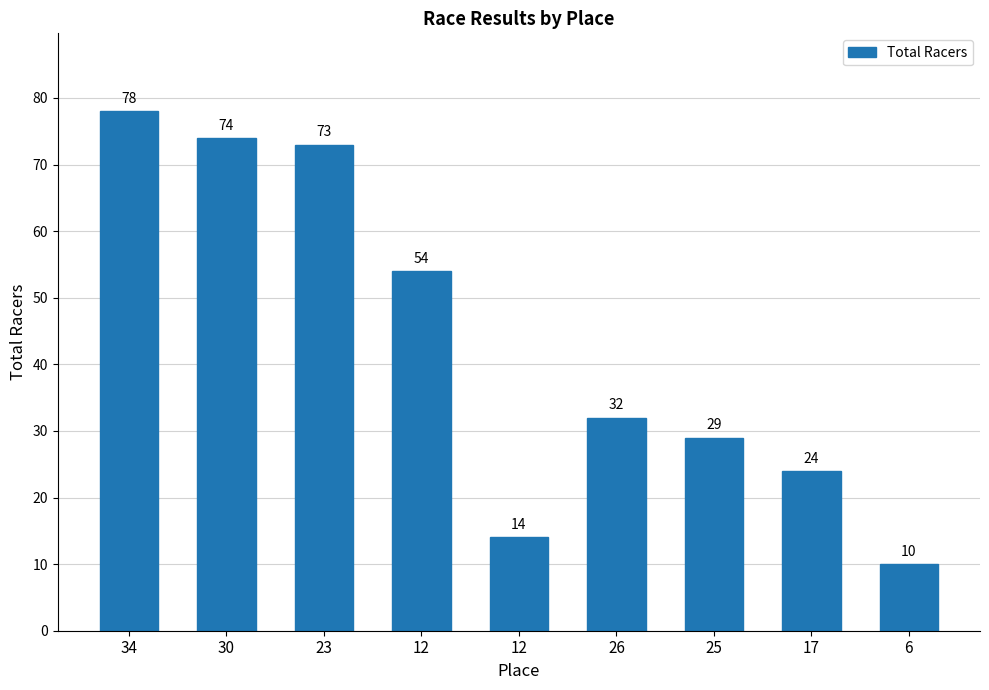

What is the change in value from 23 to 26?

-41